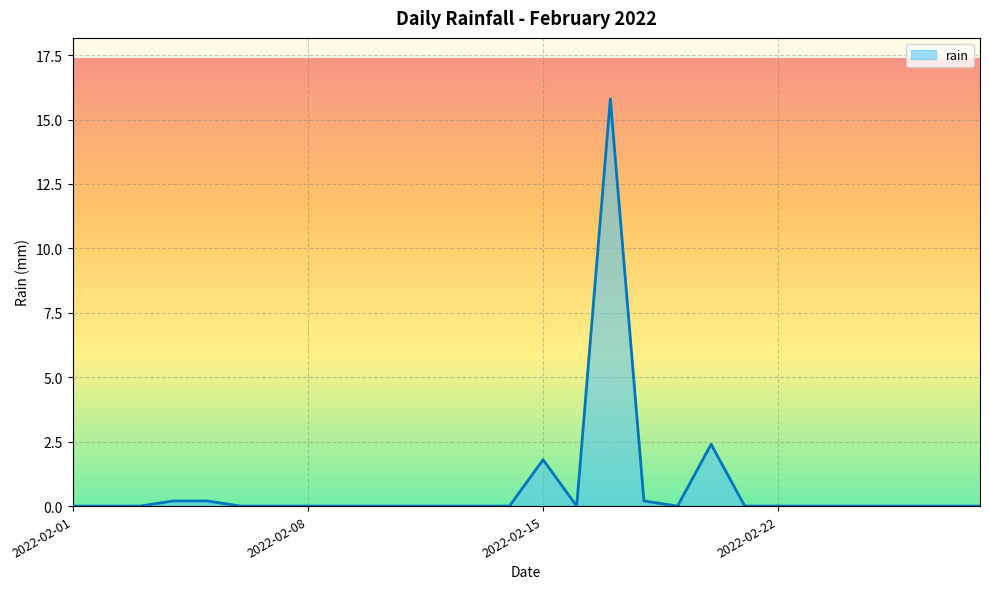

What is the difference between the maximum and minimum values?

15.8